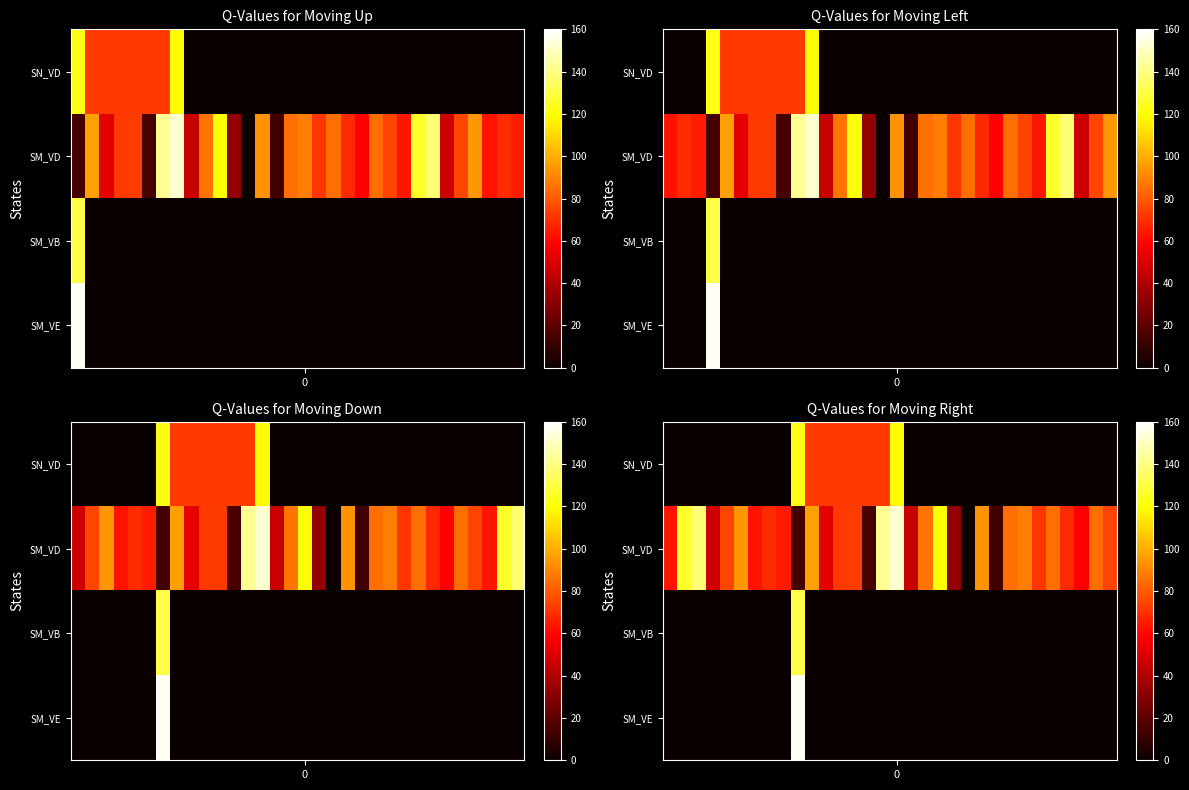

At how many categories does at least one series exceed 20?

30